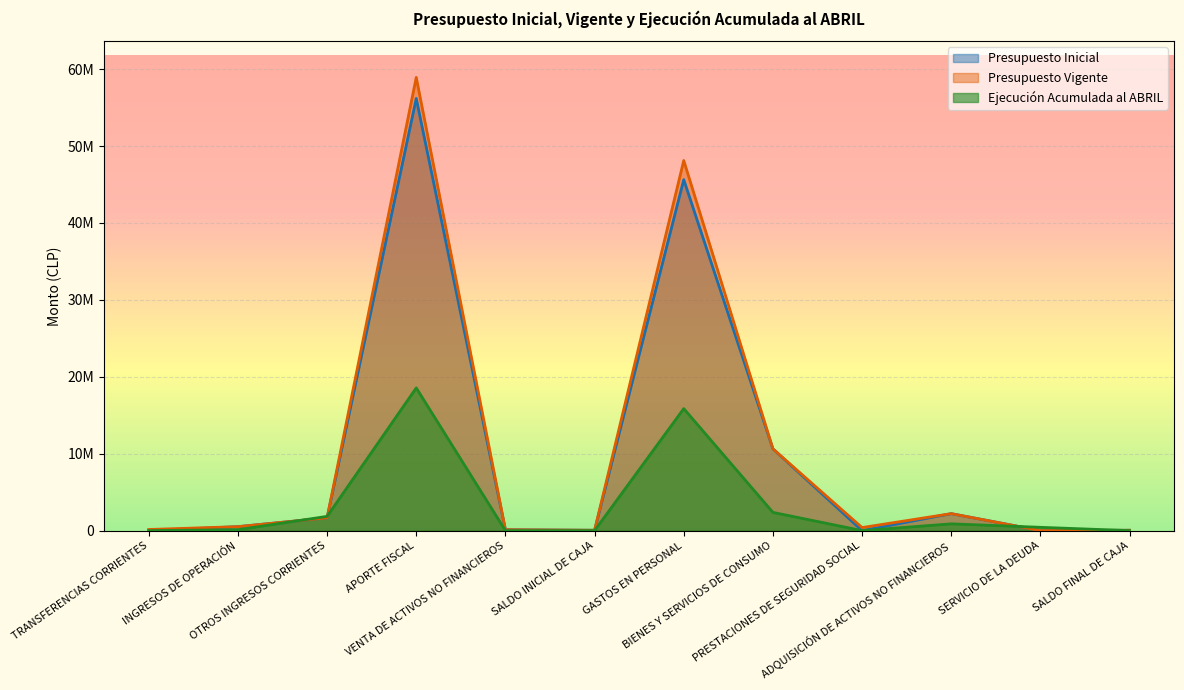

Does the chart display data point markers on the line(s)?

No